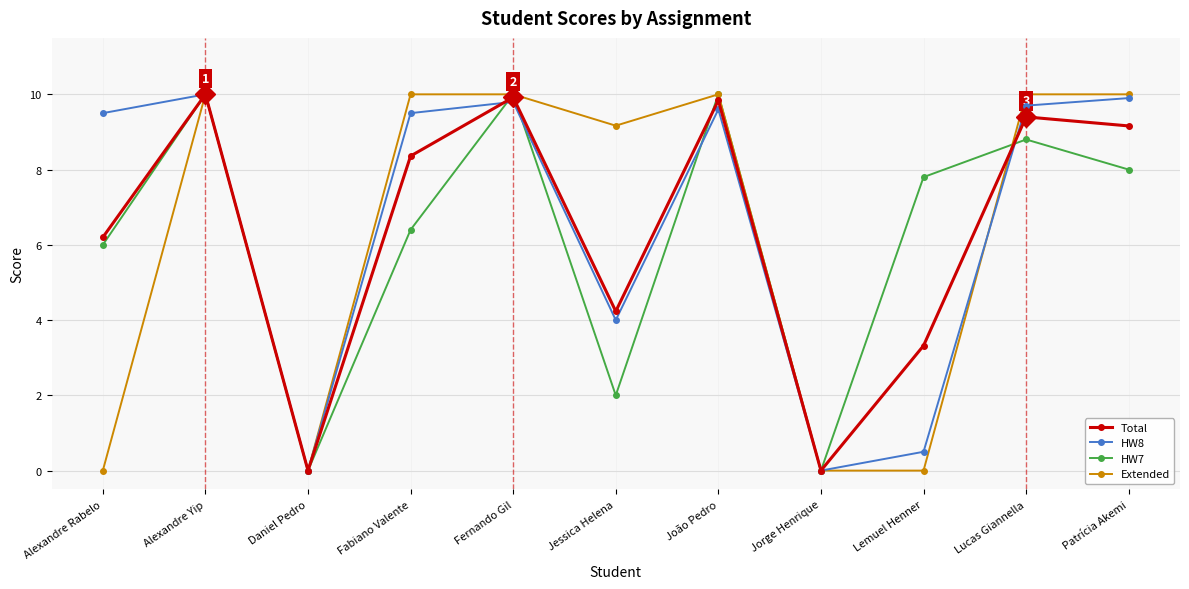

At Lemuel Henner, list the series in order from largest to smallest.

HW7, Total, HW8, Extended